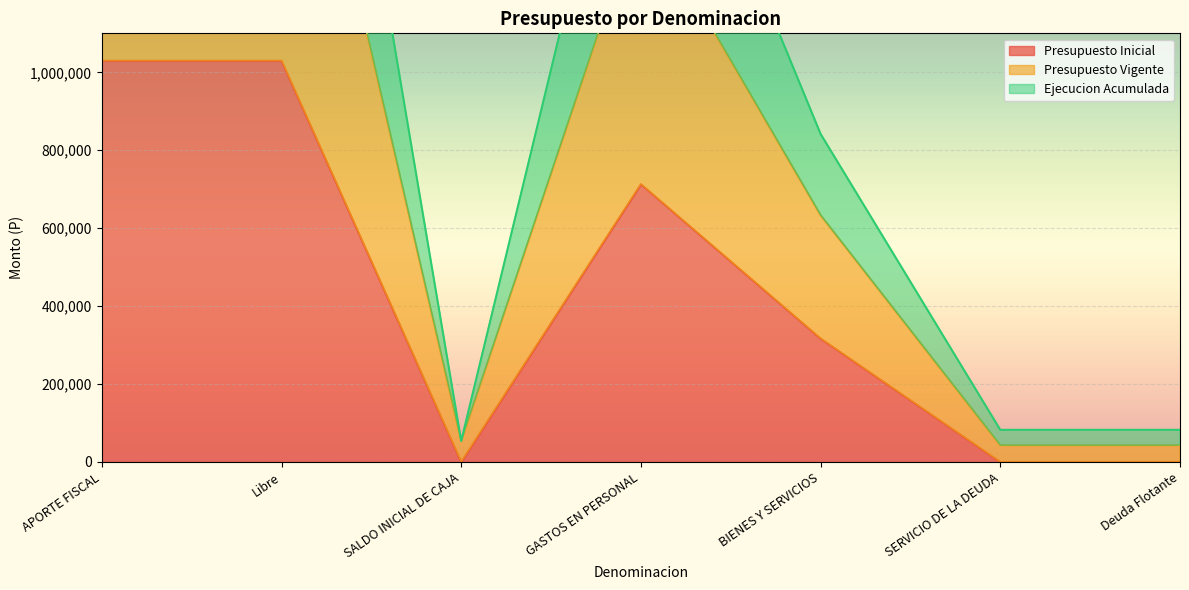

How many Presupuesto Inicial values are between 0 and 1029557?

7